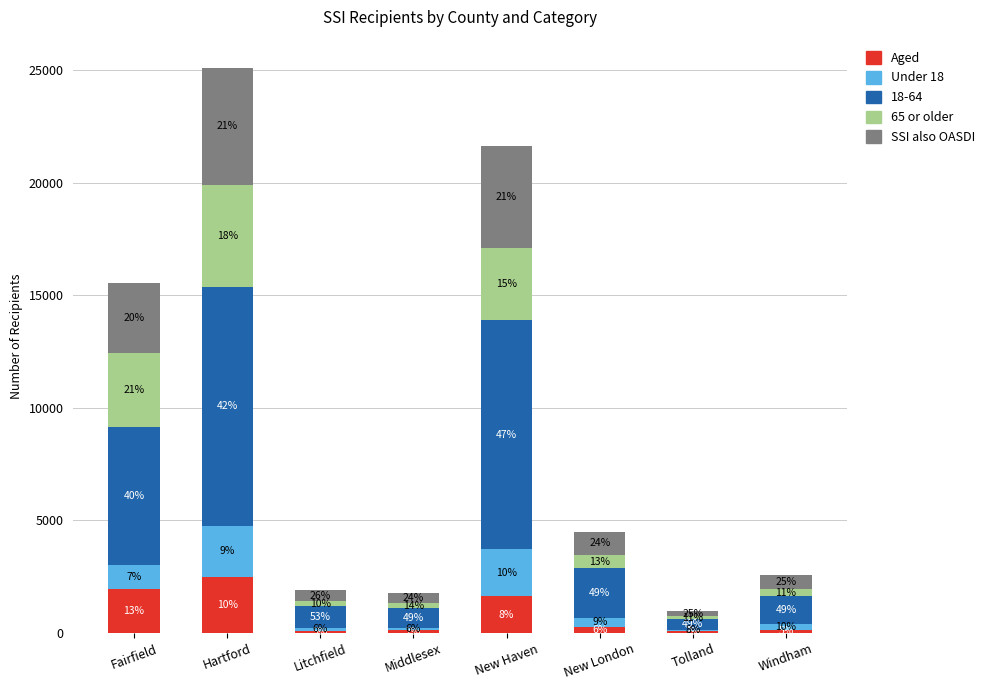

What are all the series names shown in the legend?

Aged, Under 18, 18-64, 65 or older, SSI also OASDI